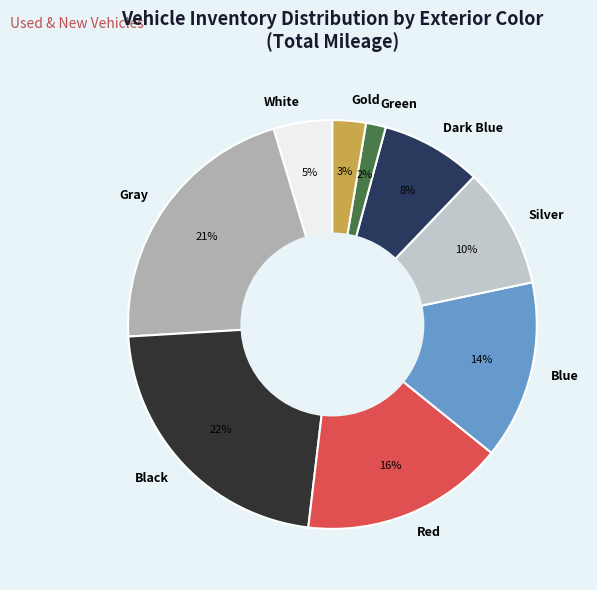

Approximately how many times larger is the value at Gray compared to Black?

1.0